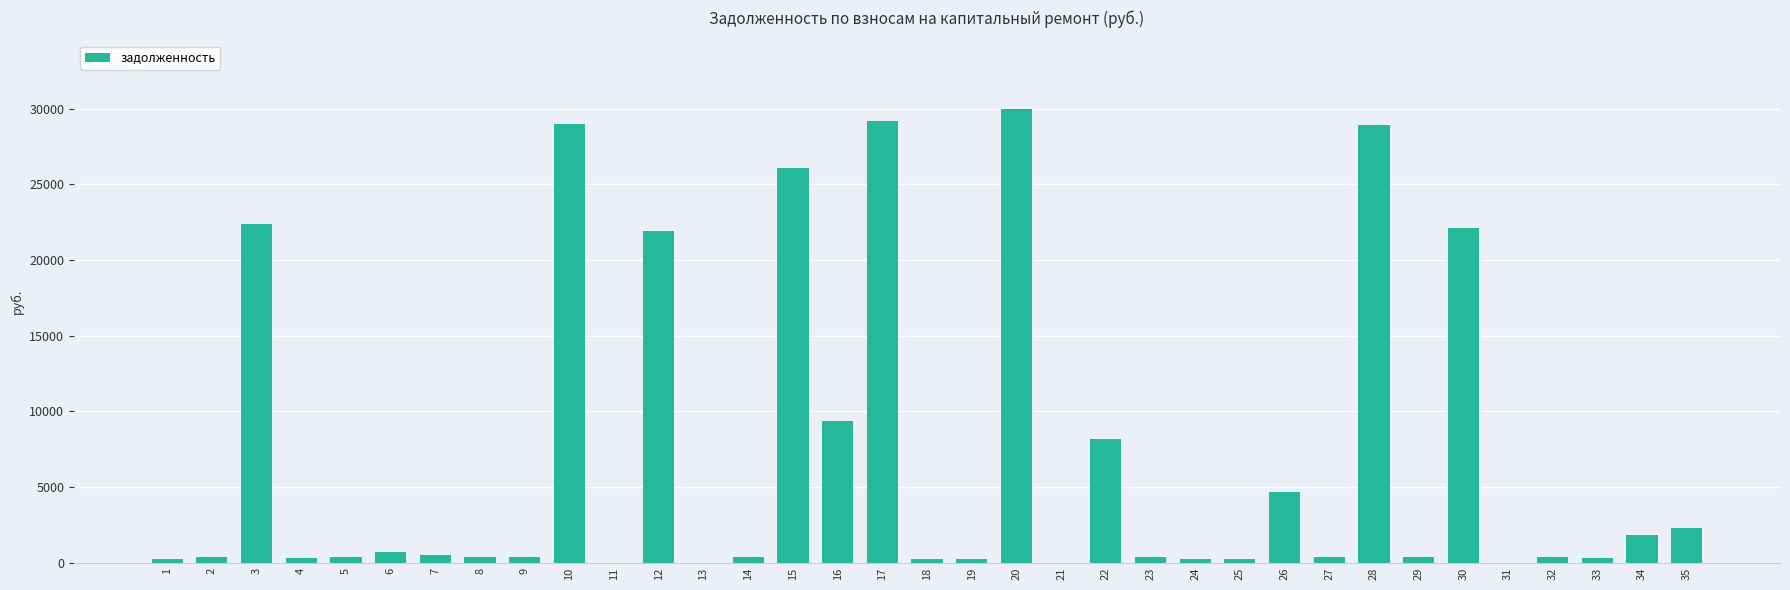

What is the change in value from 8 to 29?

-2.9